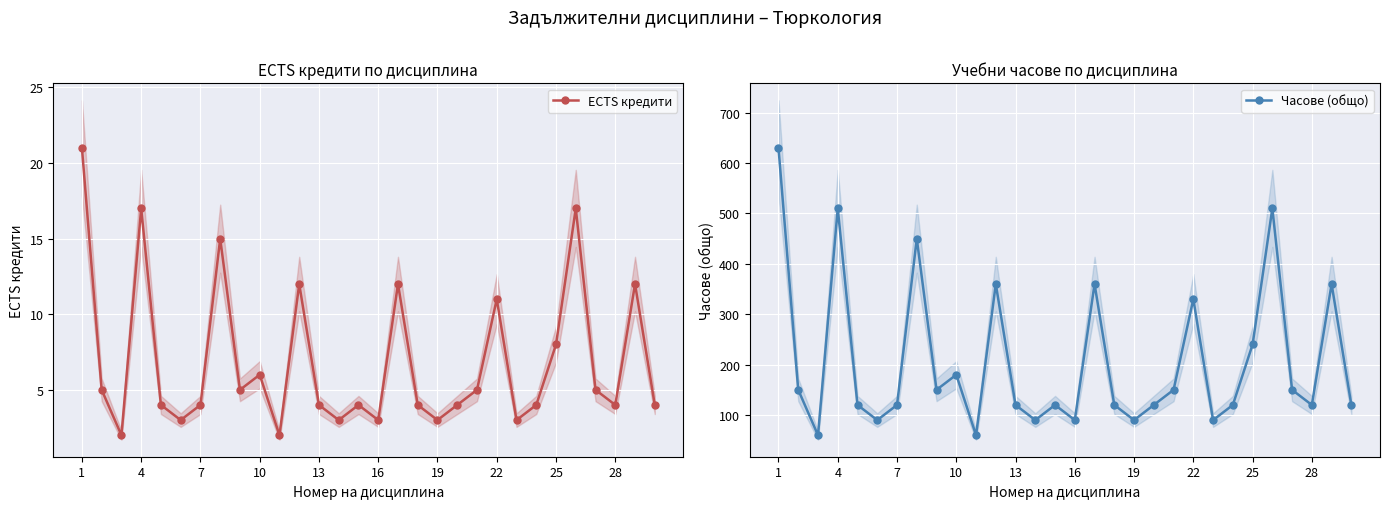

At how many categories does at least one series exceed 105?

23